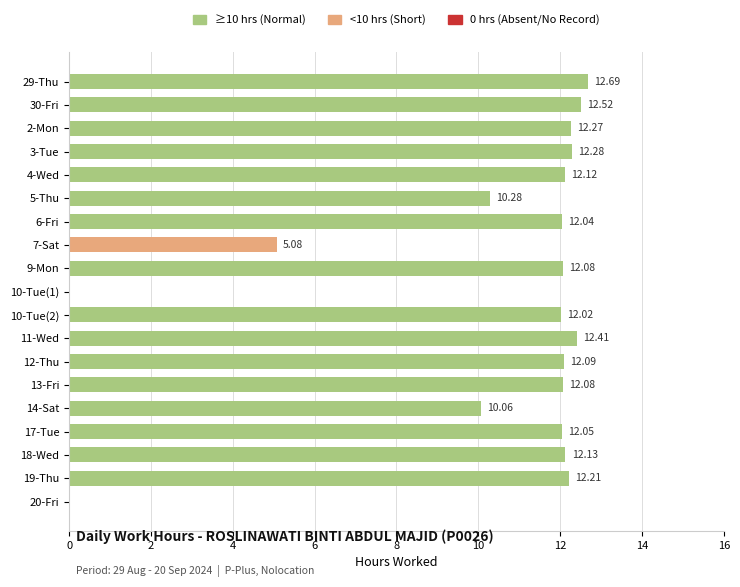

What is the ratio of the value at 13-Fri to the value at 12-Thu?

1.0